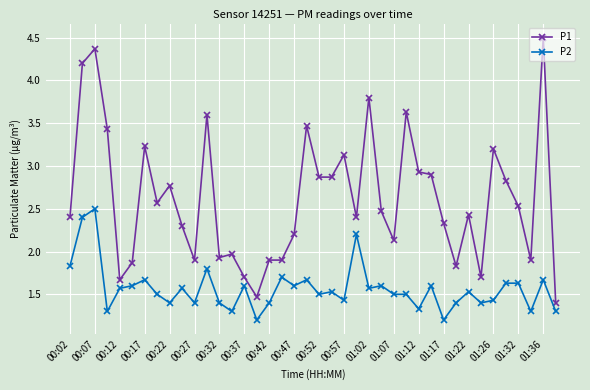

True or false: P1 and P2 cross at least once.

False